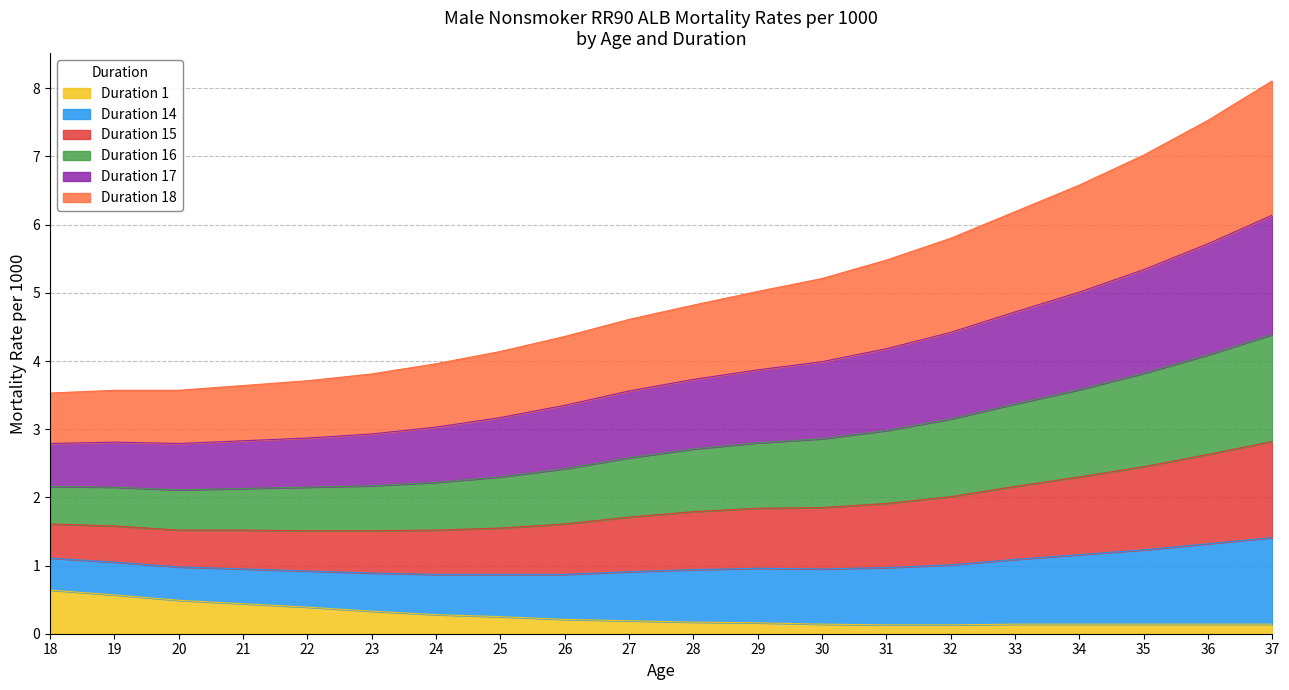

What is the total value across all series at 20?

3.6